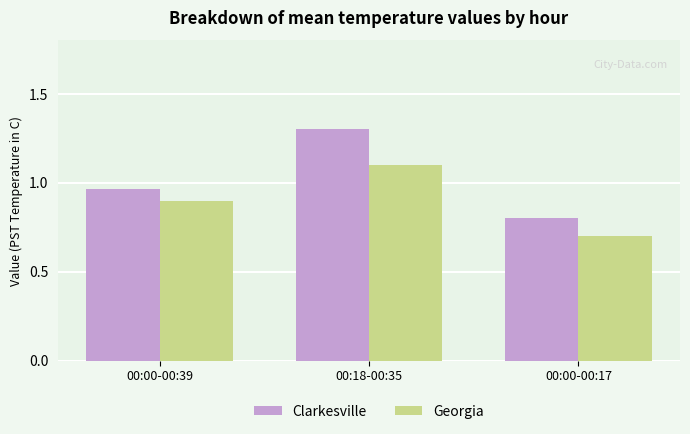

At which category is the sum across all series the highest?

00:18-00:35